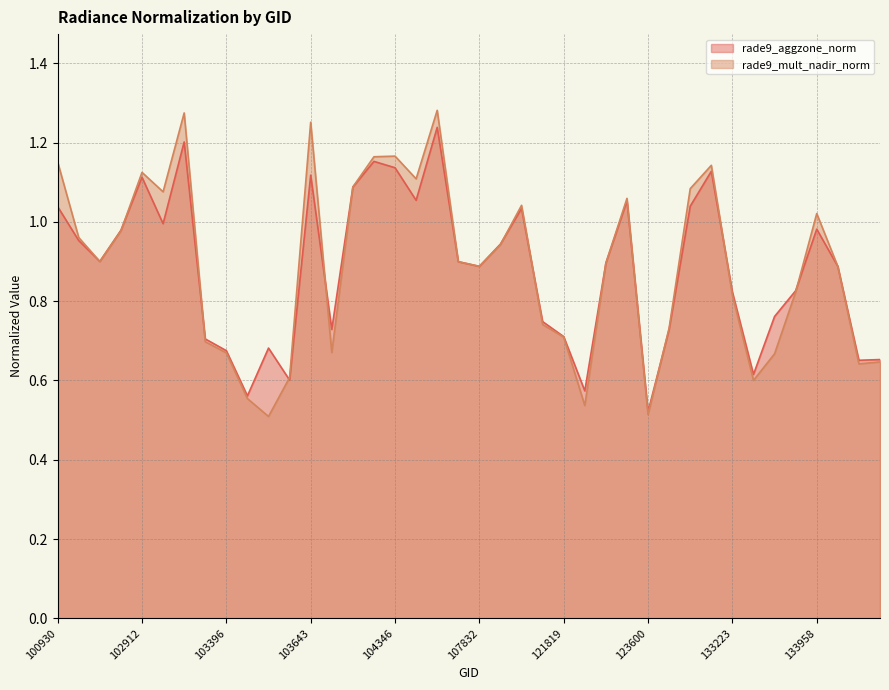

What is the value of the rade9_aggzone_norm point at the 10th from the left?

0.6